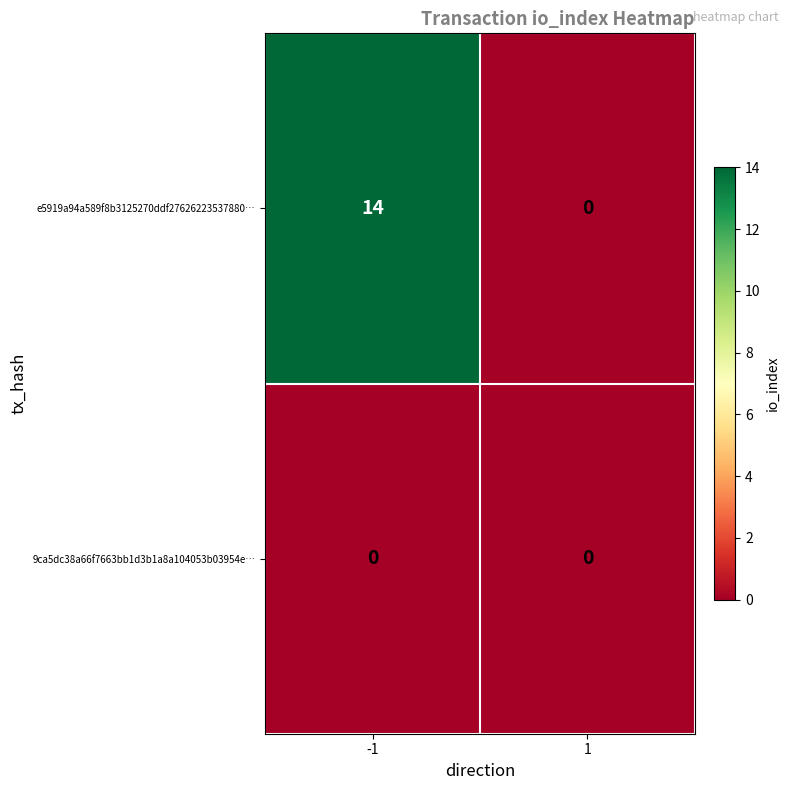

Read the e5919a94a589f8b3125270ddf27626223537880… value at -1, to the nearest 5.

15